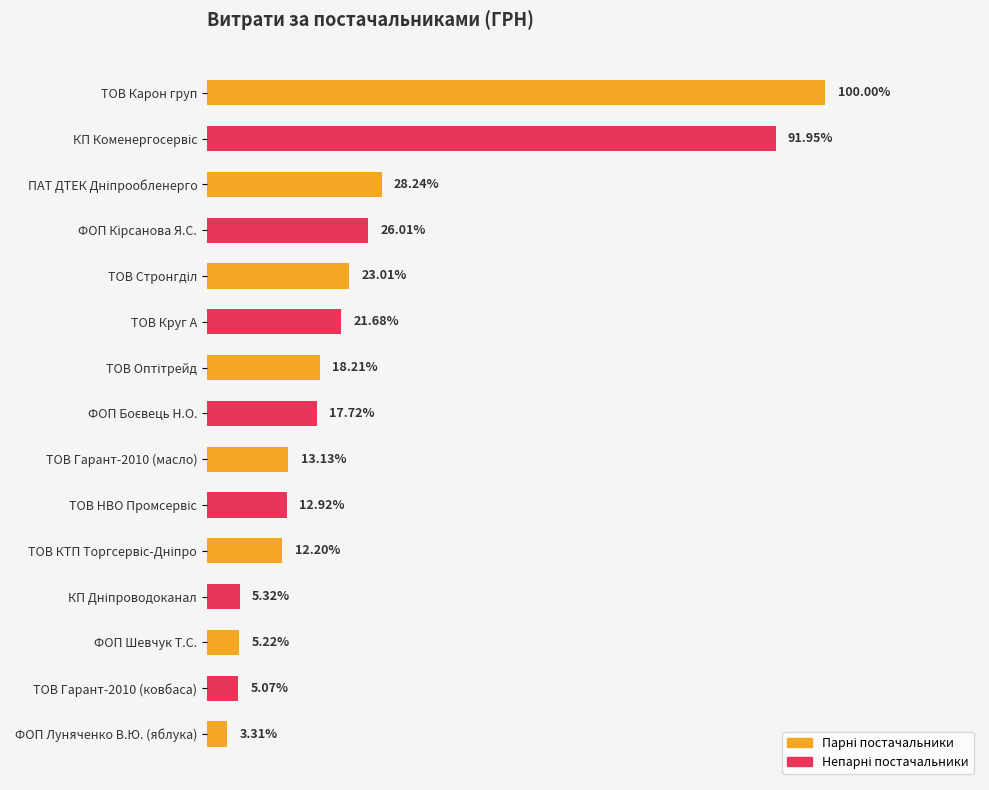

Are the bars horizontal?

Yes